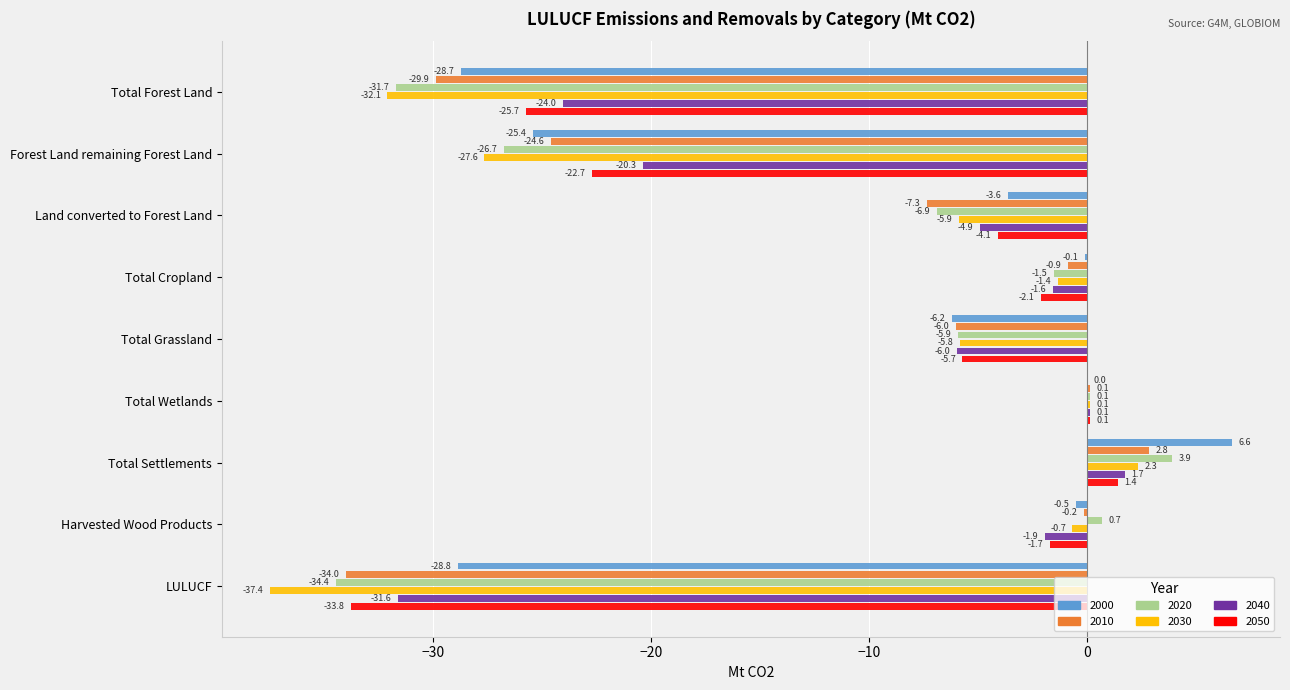

What is the approximate value of 2020 at Land converted to Forest Land?

-6.9